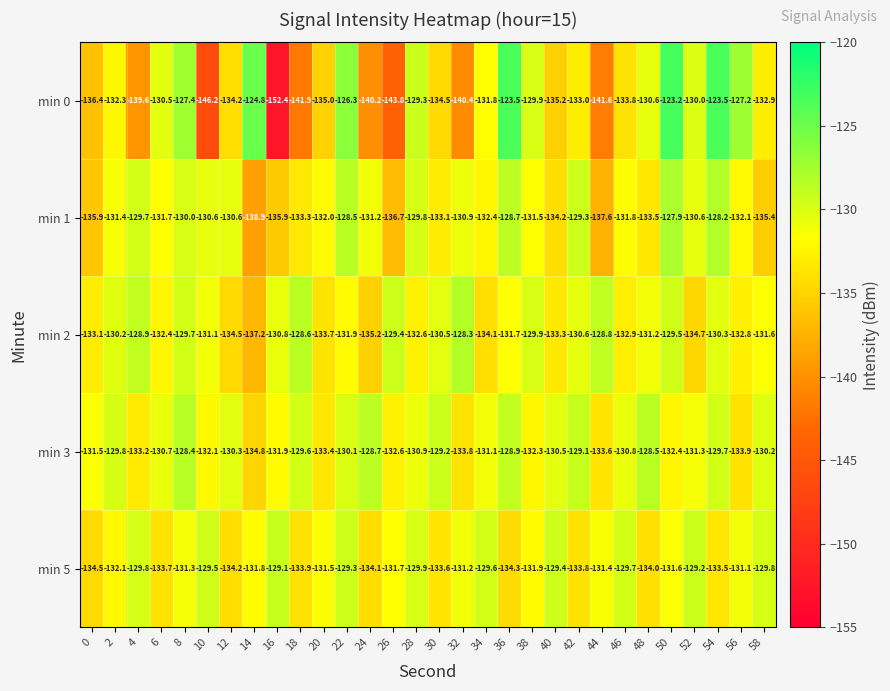

Which series has the largest total across all categories?

min 3